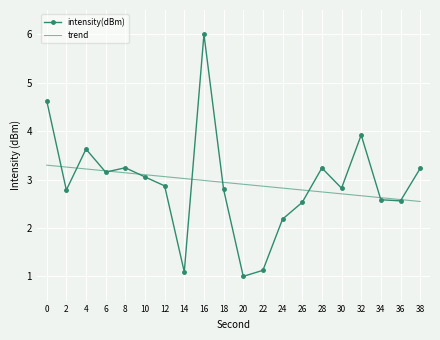

How many distinct data groups are displayed?

2